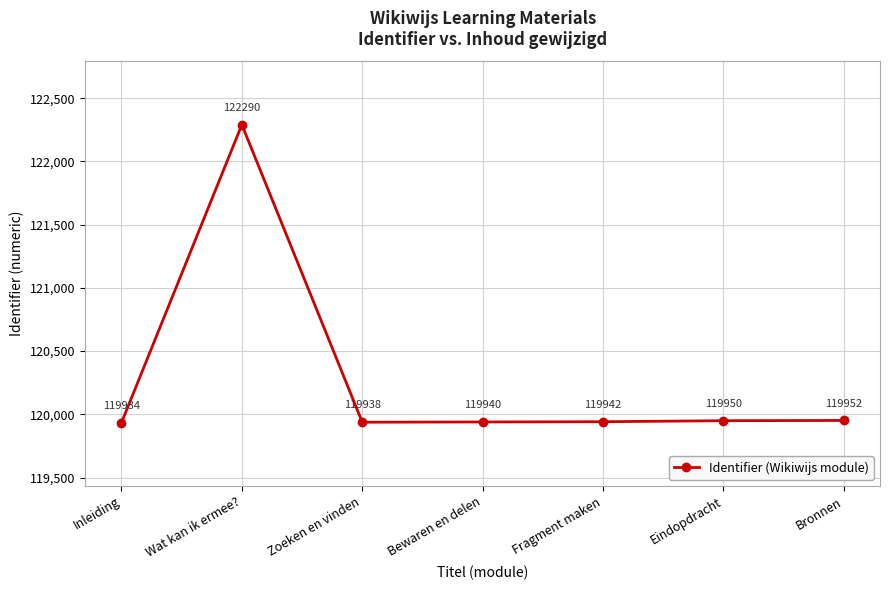

How many lines are shown in the chart?

1